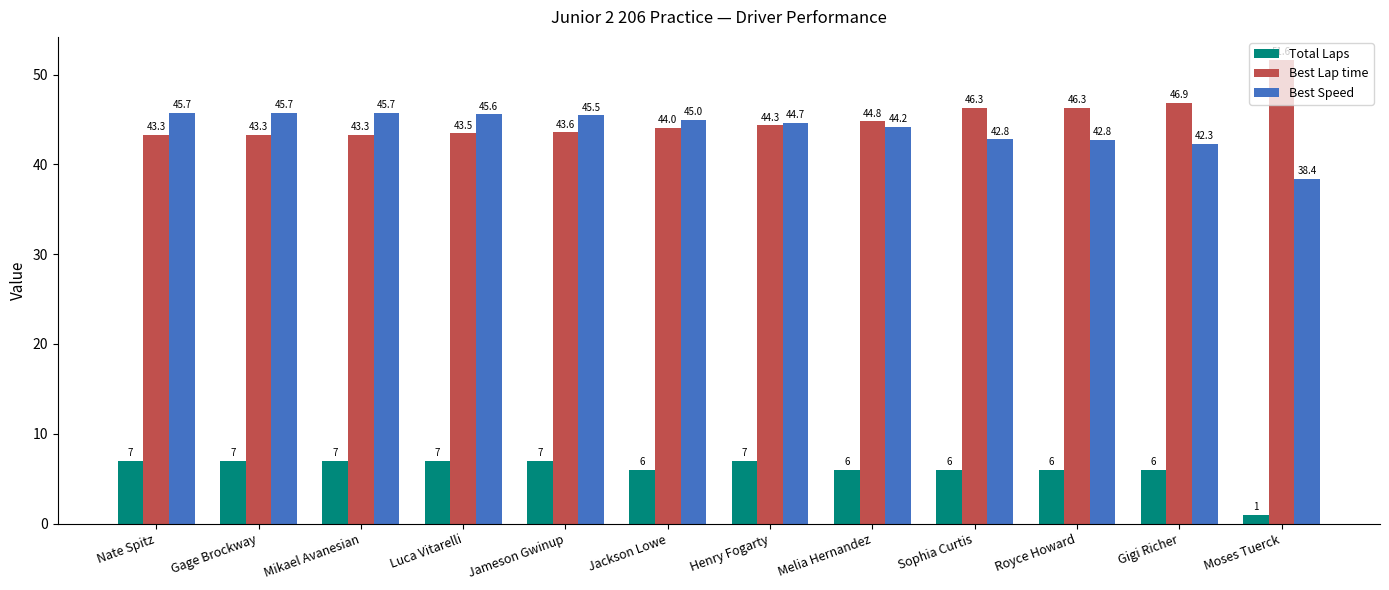

What is the value of the Total Laps bar at the 9th from the left?

6.0